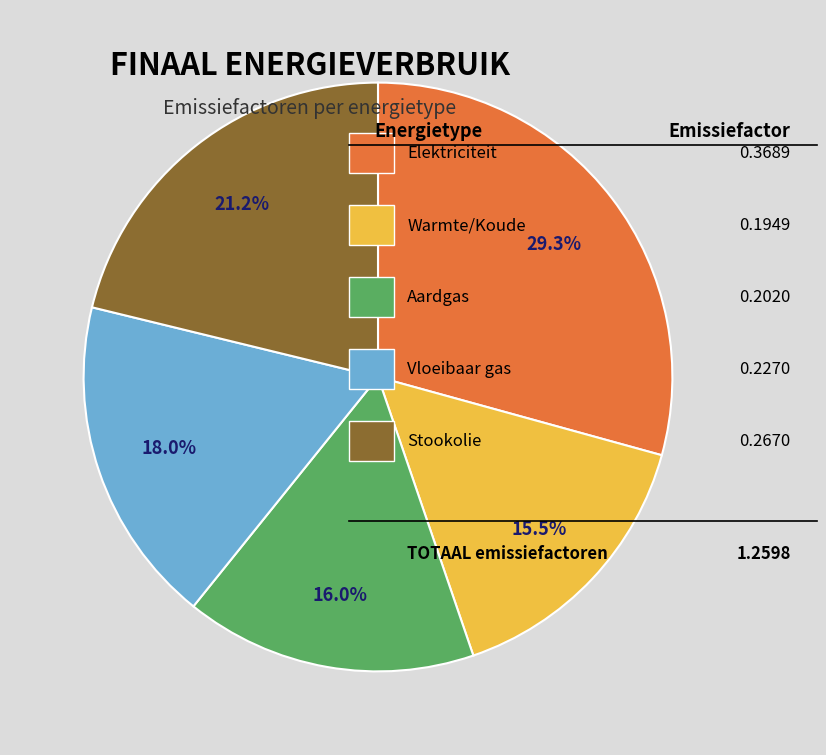

Is there any slice that represents more than half of the pie?

No